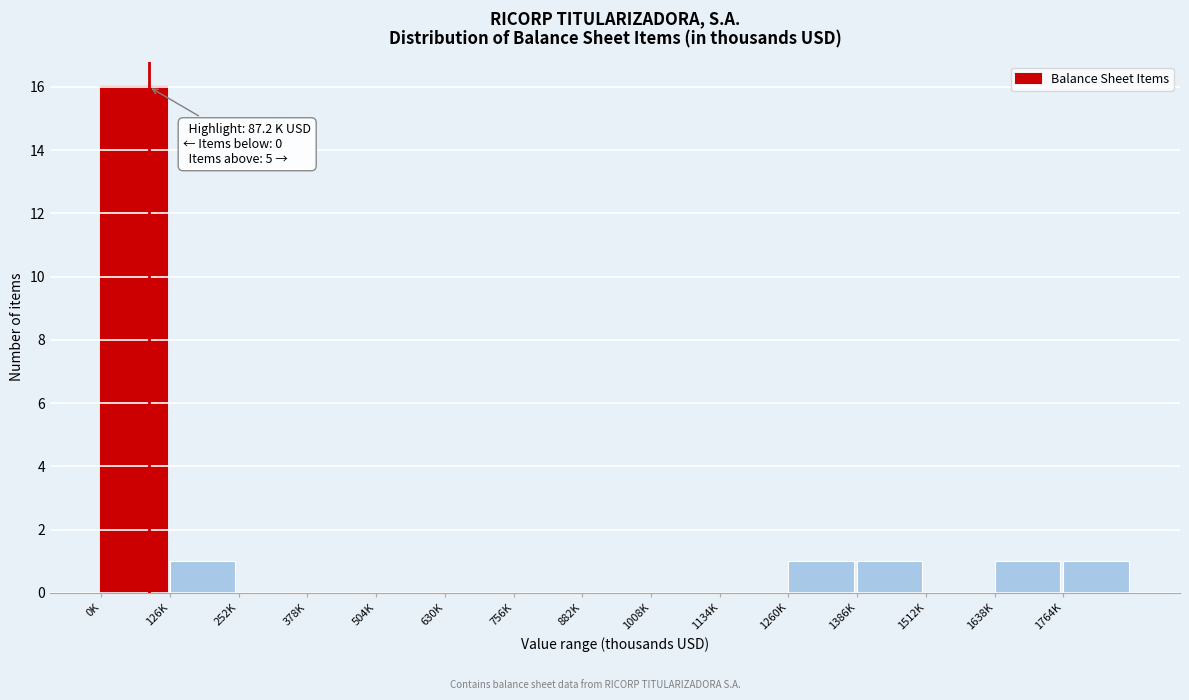

Reading right to left, extract all data points from this chart.

1764K=1	1638K=1	1512K=0	1386K=1	1260K=1	1134K=0	1008K=0	882K=0	756K=0	630K=0	504K=0	378K=0	252K=0	126K=1	0K=16